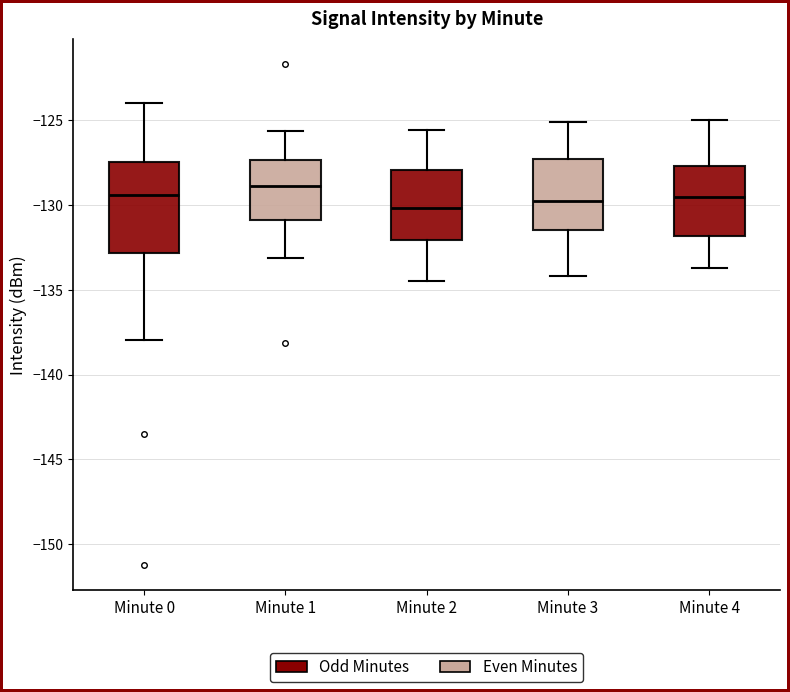

Comparing the boxes themselves (not the whiskers), which one is the tallest?

Minute 0